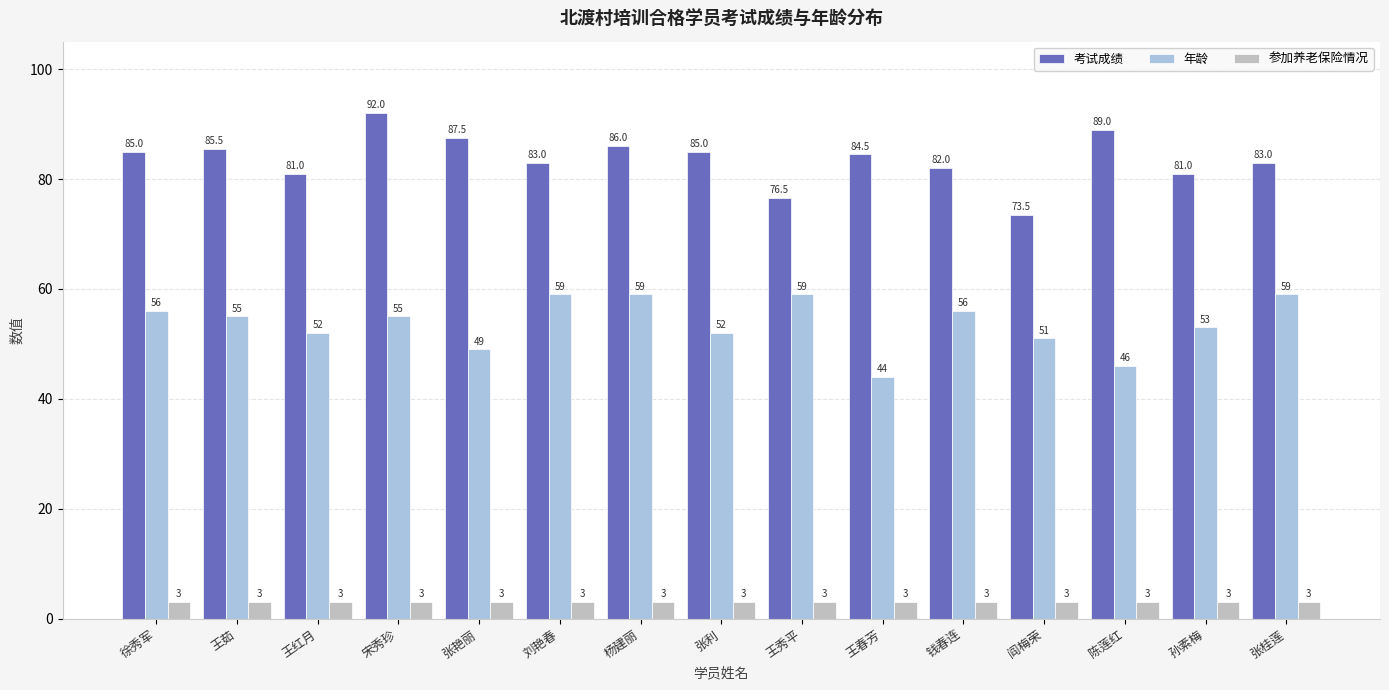

At which category is the sum across all series the highest?

宋秀珍